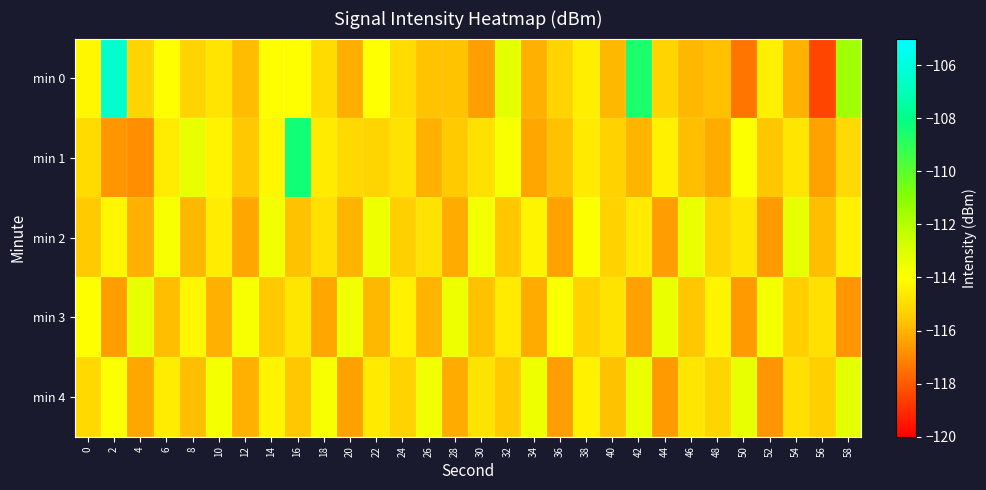

Which series has the largest total across all categories?

min 0